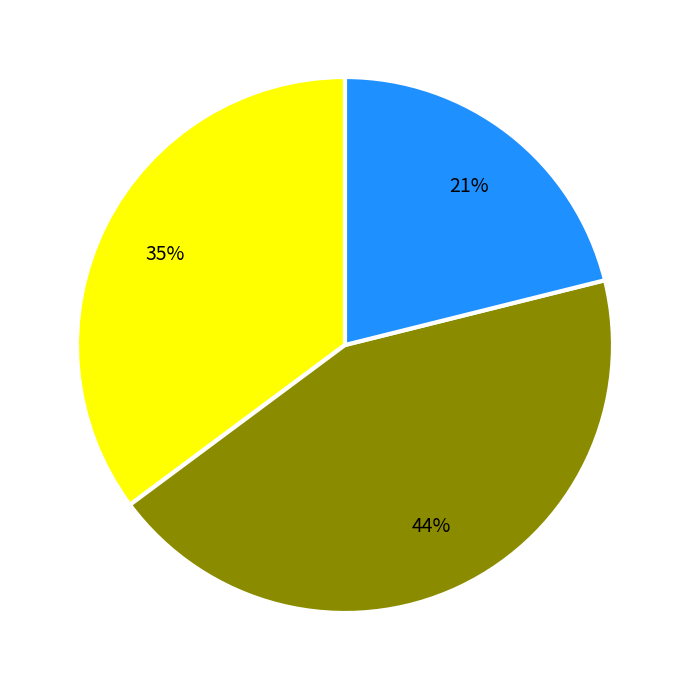

To the nearest percent, what is the average slice percentage?

33%